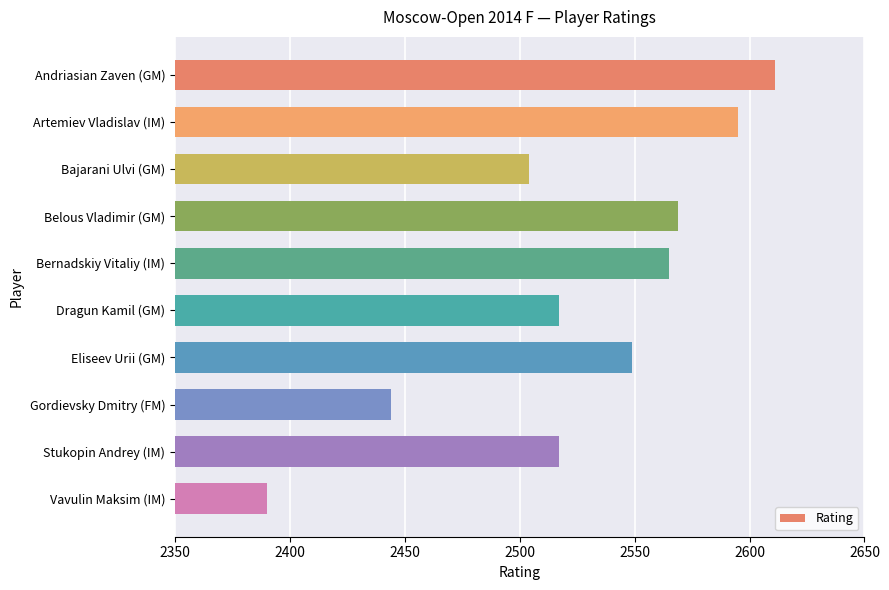

Which label corresponds to the smallest value in the chart?

Vavulin Maksim (IM)